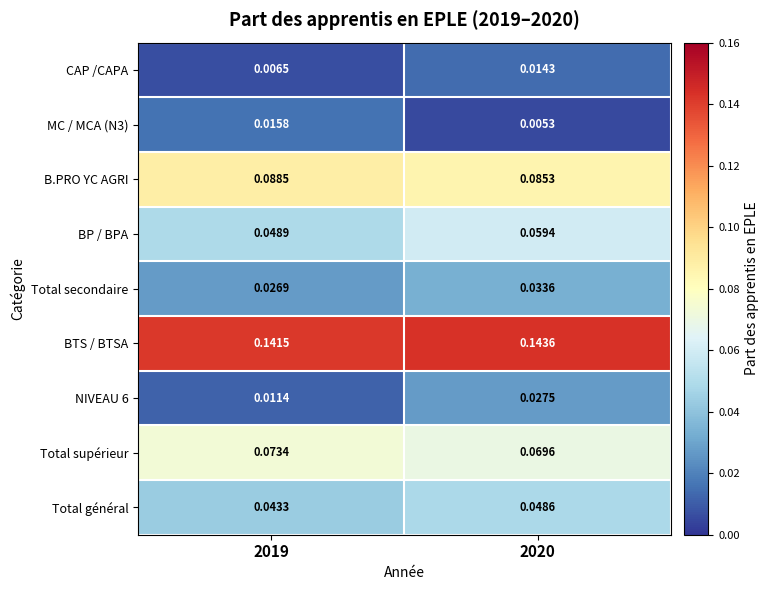

Is the value of B.PRO YC AGRI at 2019 greater than the value of BP / BPA at 2020?

Yes